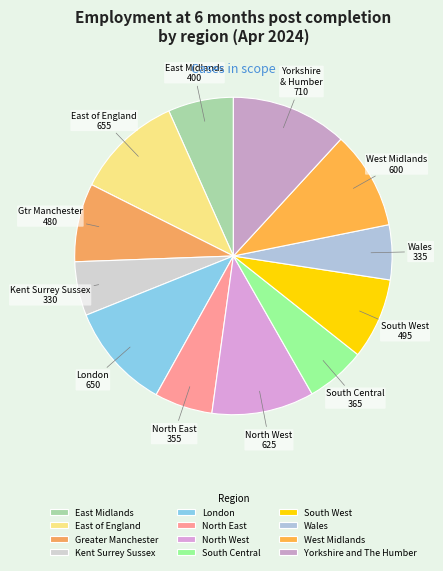

Which slice is the smallest?

Kent Surrey Sussex